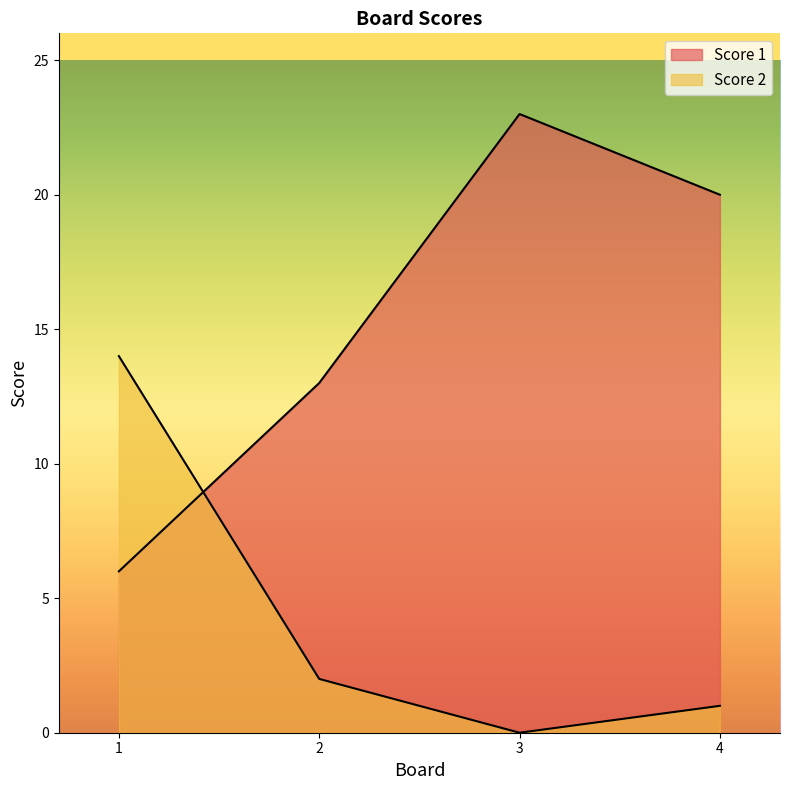

At which category does Score 2 reach its first local valley?

3